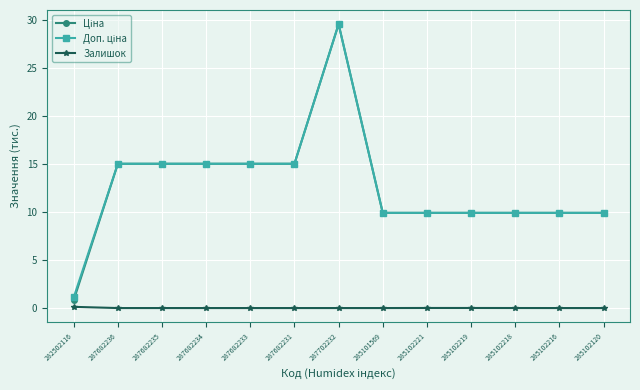

What is the label of the 13th point from the left?

285102120